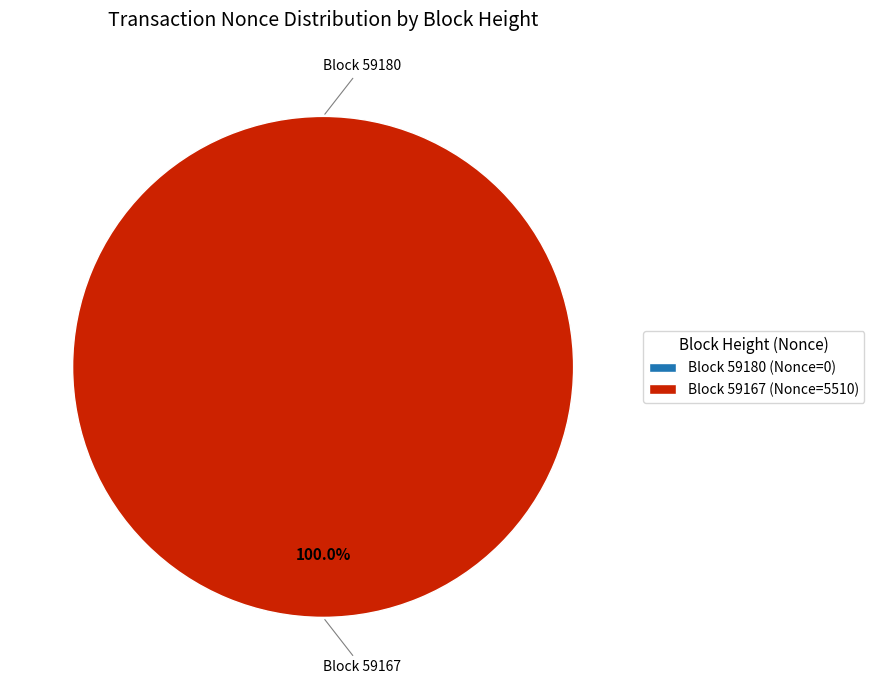

How many segments does this pie chart have?

2